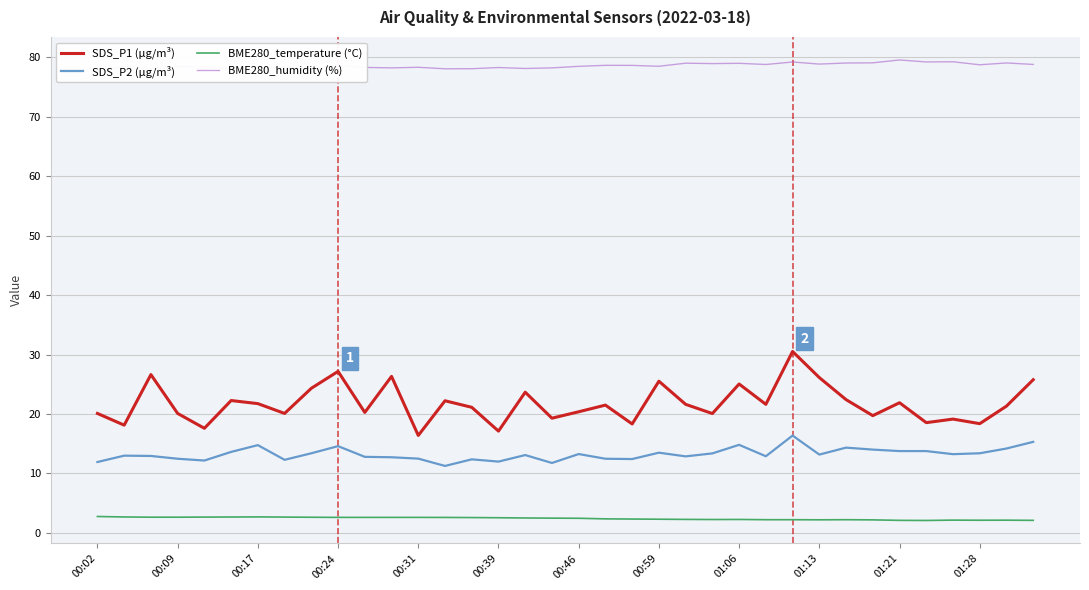

Reading left to right, list all the values displayed in this chart.

SDS_P1 (µg/m³): 20.1	18.1	26.6	20.1	17.6	22.3	21.8	20.1	24.3	27.2	20.3	26.3	16.4	22.2	21.1	17.1	23.7	19.3	20.4	21.5	18.3	25.5	21.6	20.1	25.1	21.6	30.5	26.1	22.4	19.7	21.9	18.6	19.1	18.4	21.3	25.8
SDS_P2 (µg/m³): 11.9	13.0	12.9	12.5	12.2	13.6	14.8	12.3	13.4	14.6	12.8	12.7	12.5	11.3	12.4	12.0	13.1	11.8	13.3	12.5	12.4	13.5	12.9	13.4	14.8	12.9	16.4	13.2	14.3	14.0	13.8	13.8	13.2	13.4	14.2	15.3
BME280_temperature (°C): 2.8	2.7	2.6	2.6	2.7	2.7	2.7	2.7	2.6	2.6	2.6	2.6	2.6	2.6	2.6	2.6	2.5	2.5	2.5	2.4	2.3	2.3	2.3	2.3	2.3	2.2	2.2	2.2	2.2	2.2	2.1	2.1	2.2	2.1	2.1	2.1
BME280_humidity (%): 77.7	78.5	78.1	78.5	78.4	78.1	78.1	78.3	78.0	78.7	78.3	78.2	78.3	78.1	78.1	78.3	78.1	78.2	78.5	78.6	78.6	78.5	79.0	78.9	79.0	78.8	79.2	78.8	79.0	79.1	79.5	79.2	79.2	78.7	79.0	78.8